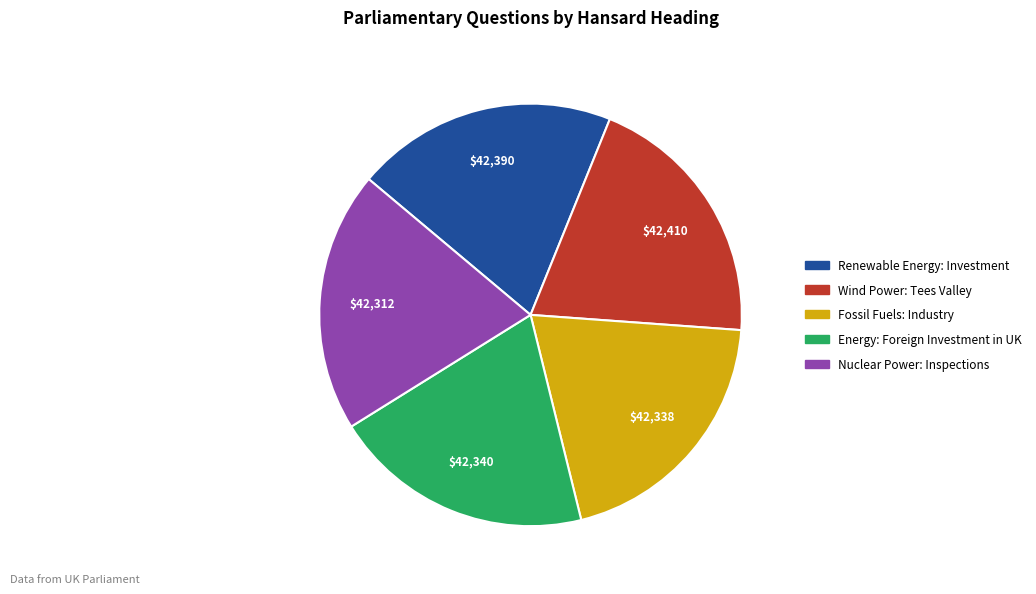

Is it true that Energy: Foreign Investment in UK is 13% of the pie?

False